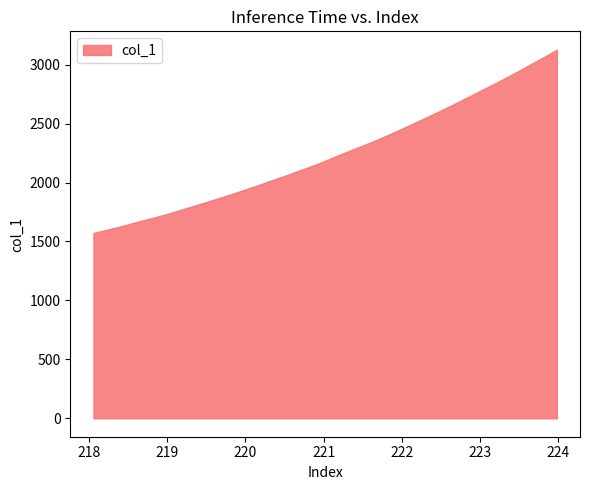

What is the difference between the maximum and minimum values?

1554.2